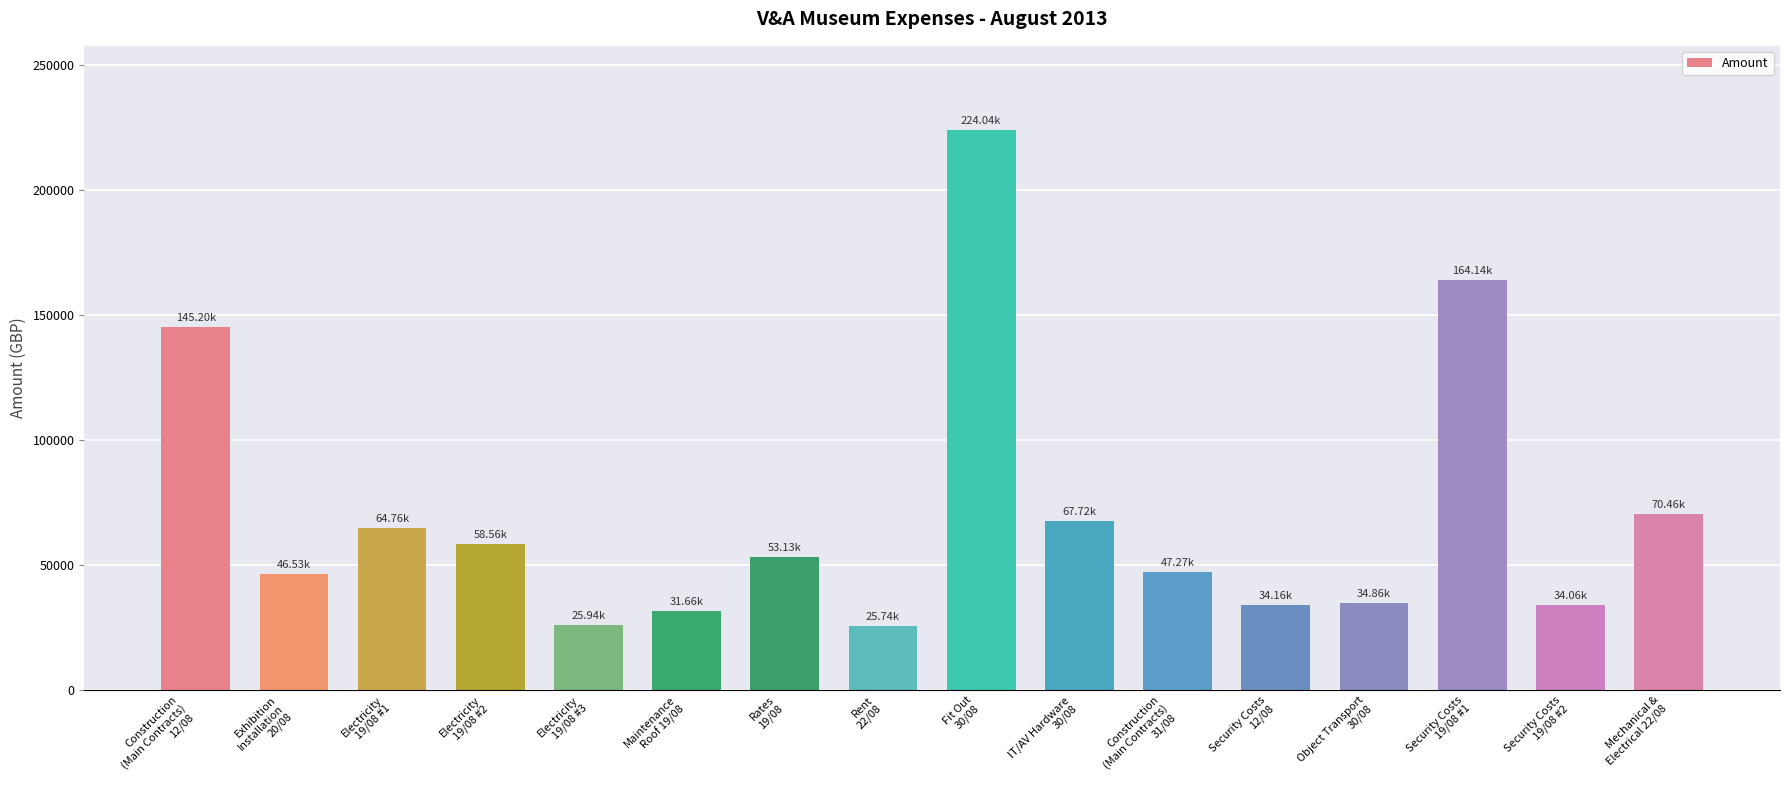

What is the greatest value displayed?

224038.5